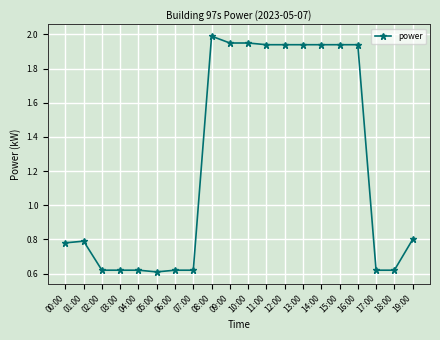

What is the greatest value displayed?

2.0